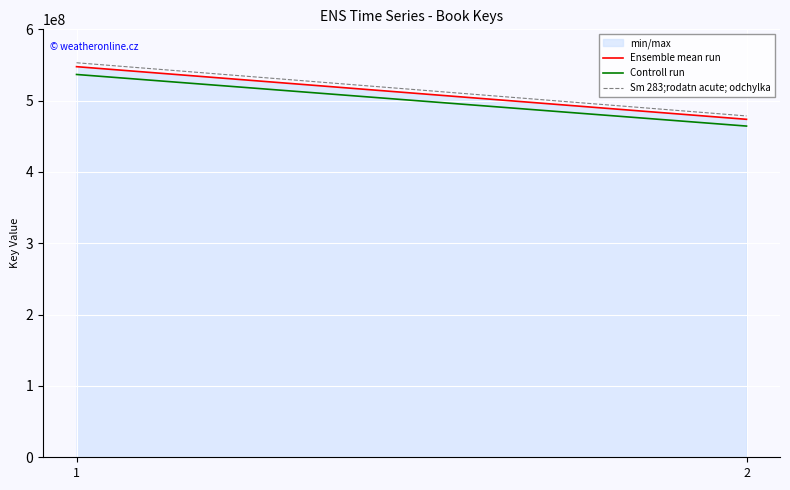

The value of Controll run at 1 is 895471105.0. True or false?

False